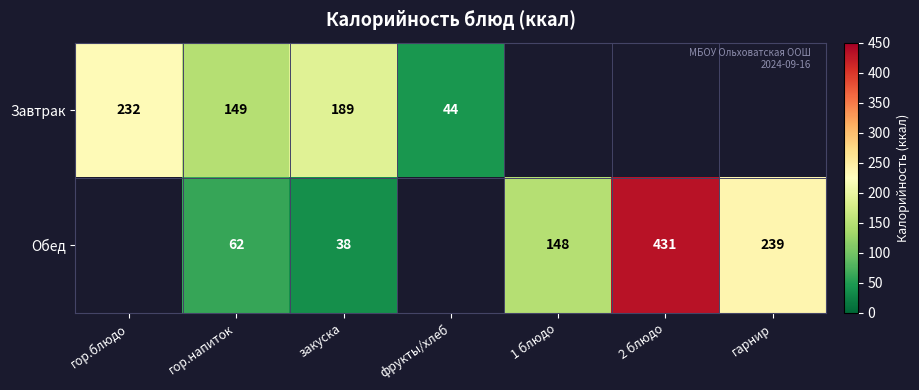

At how many categories does at least one series exceed 101?

6